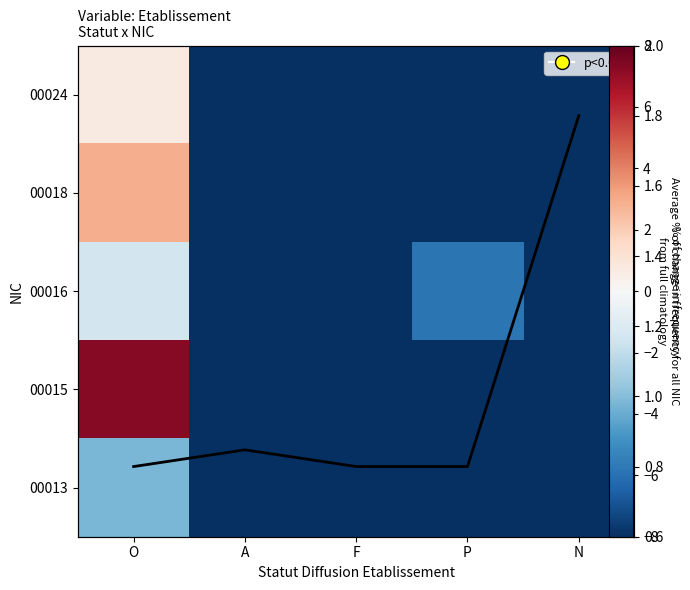

What is the greatest value displayed?

7.3